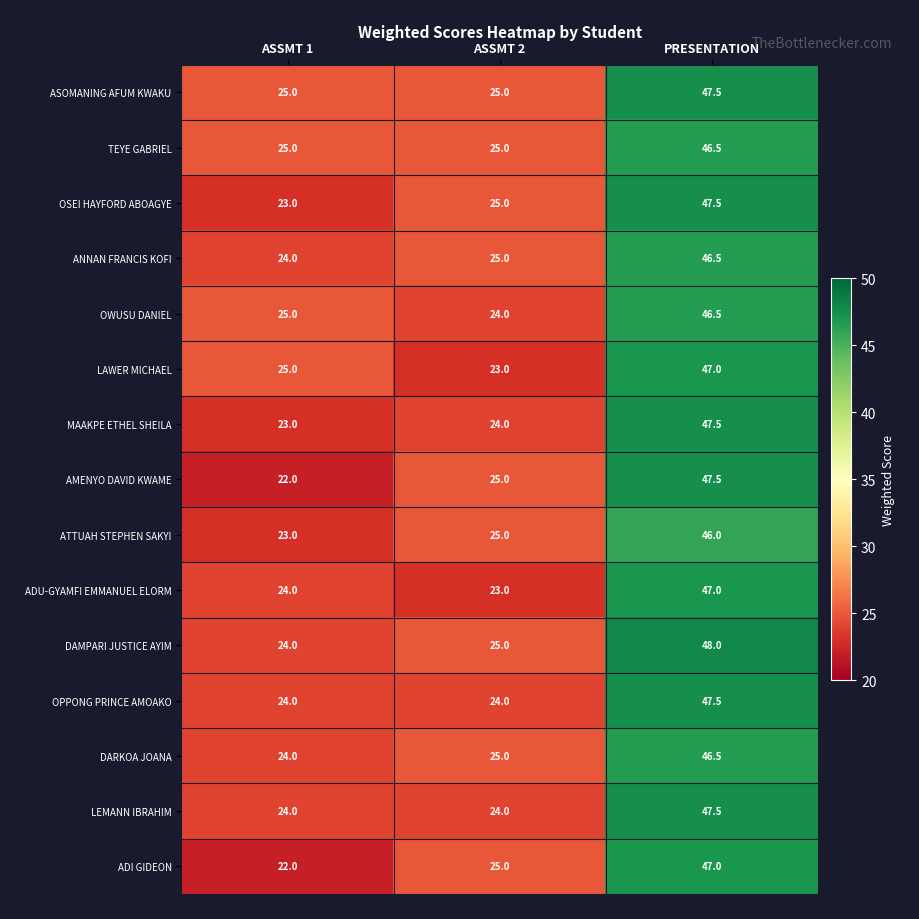

At how many categories does at least one series exceed 31?

1